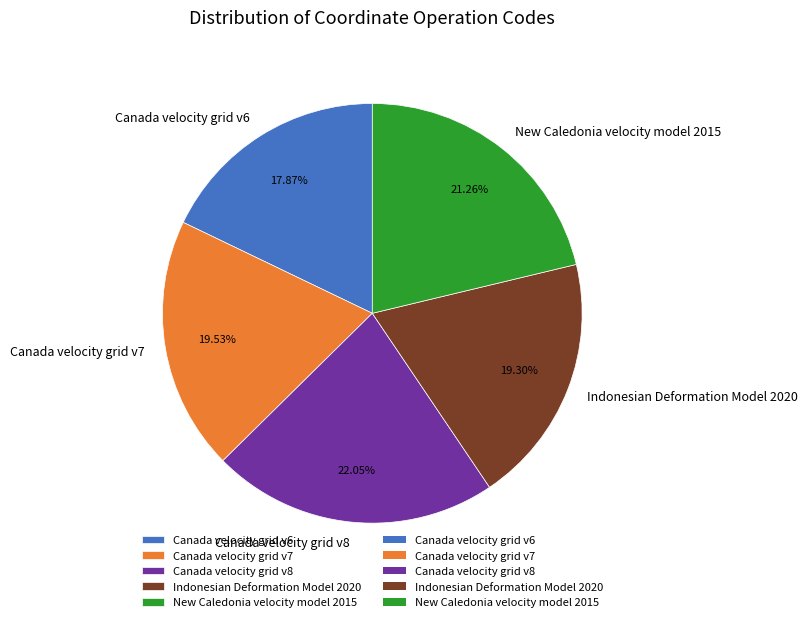

Which slice is the largest?

Canada velocity grid v8